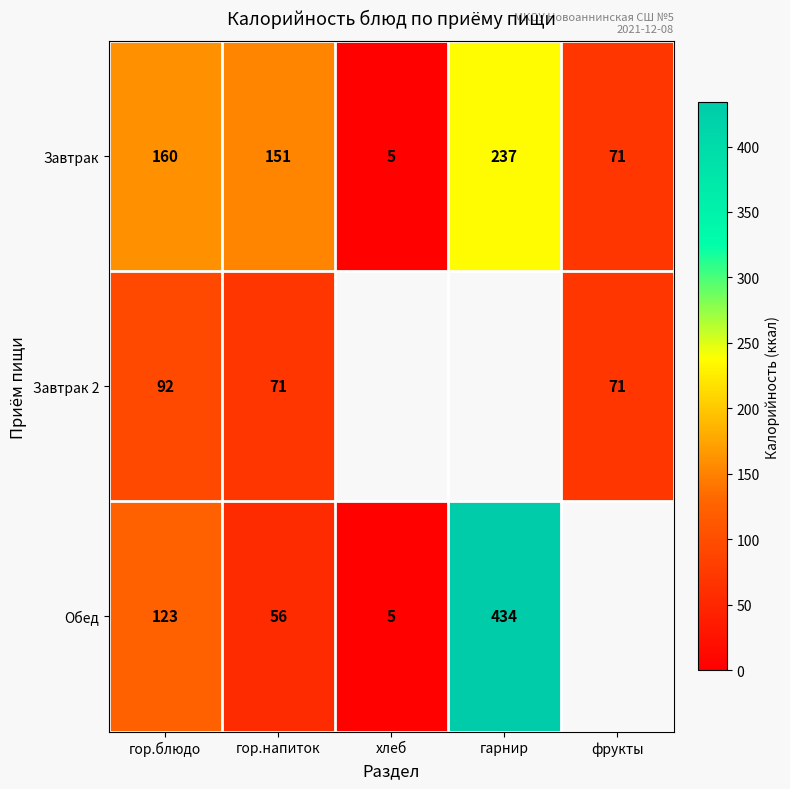

Between гор.блюдо and гор.напиток, which series saw the biggest shift?

Обед